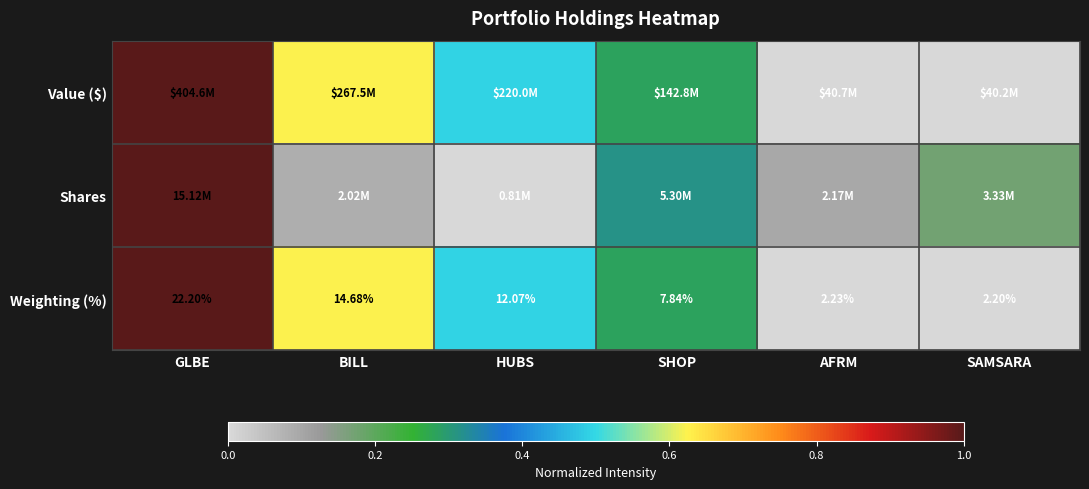

List the labels in order of Weighting (%) value, smallest first.

SAMSARA, AFRM, SHOP, HUBS, BILL, GLBE